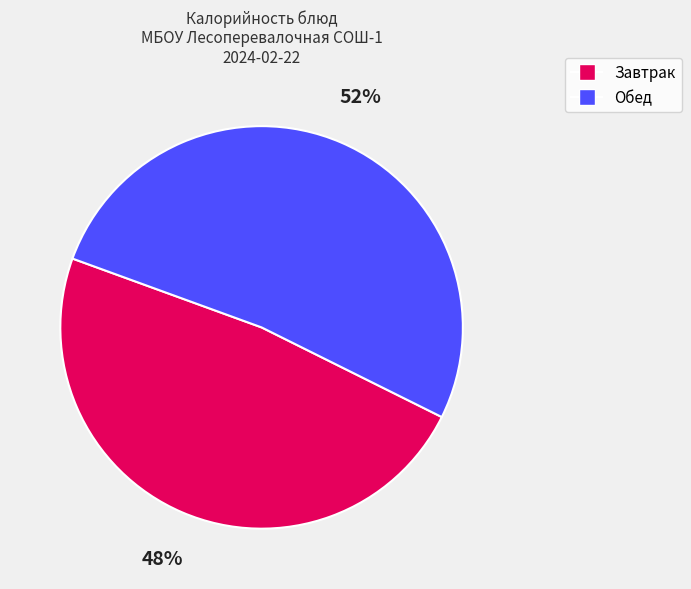

Is there a majority slice in this chart?

Yes